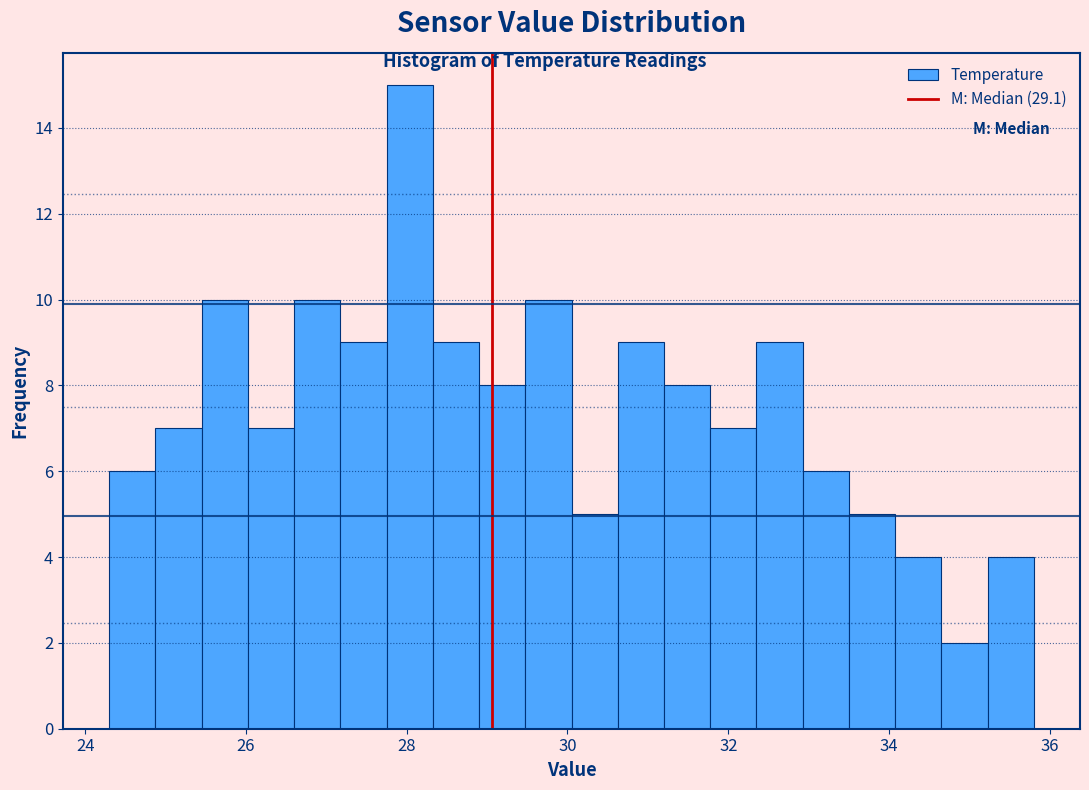

Read against the x-axis, roughly where is the centre of the tallest bar?

28.0